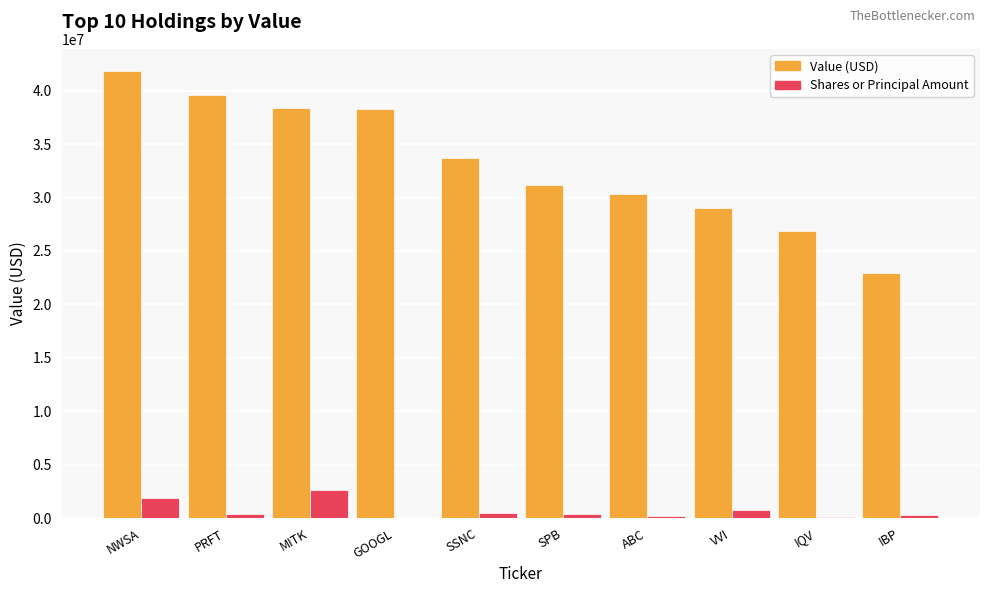

Count the number of categories in the chart.

10